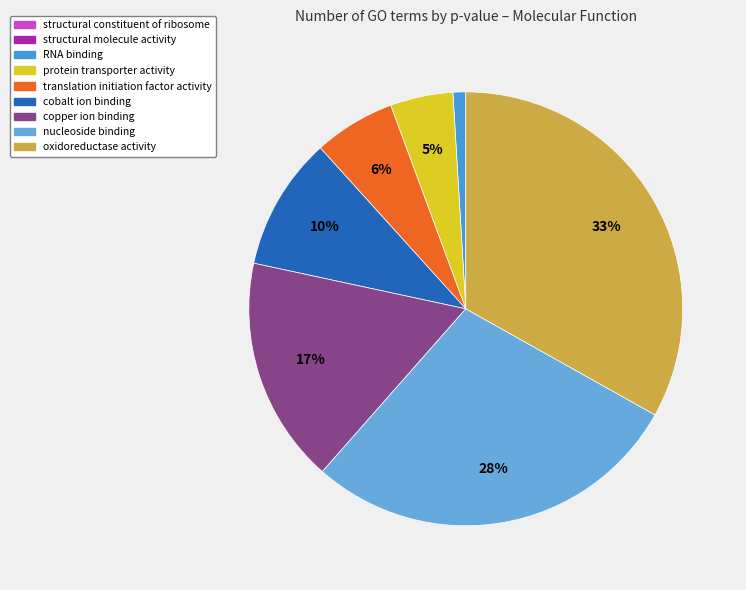

To the nearest percent, what is the combined percentage of translation initiation factor activity and copper ion binding?

23%